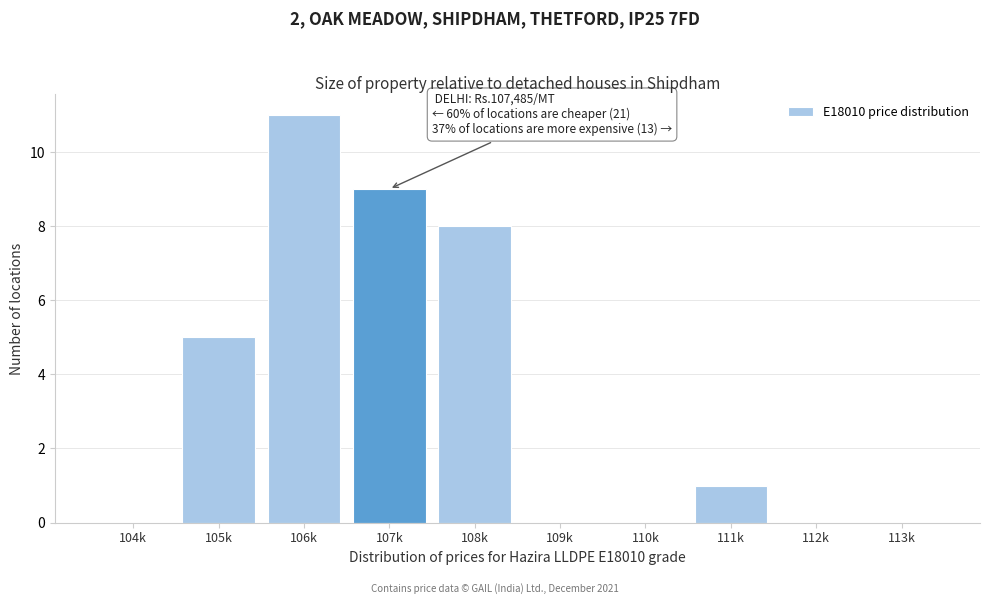

Reading left to right, list all the values displayed in this chart.

104k=0	105k=5	106k=11	107k=9	108k=8	109k=0	110k=0	111k=1	112k=0	113k=0